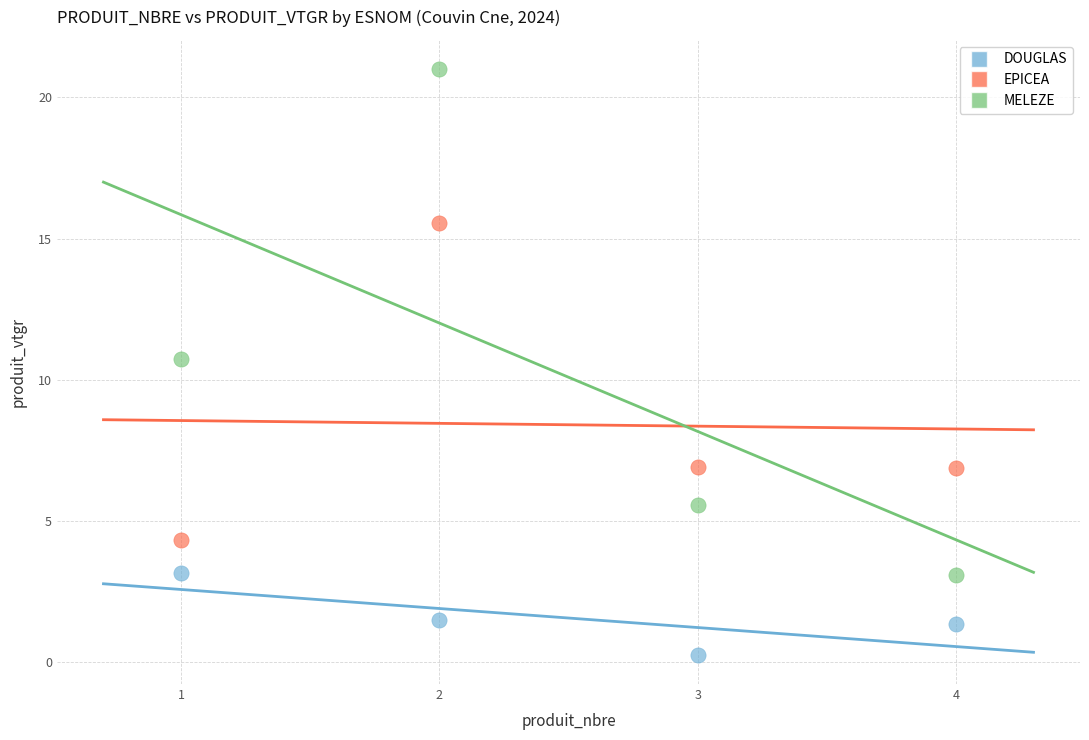

Across all series, what Y value is closest to 10?

10.7